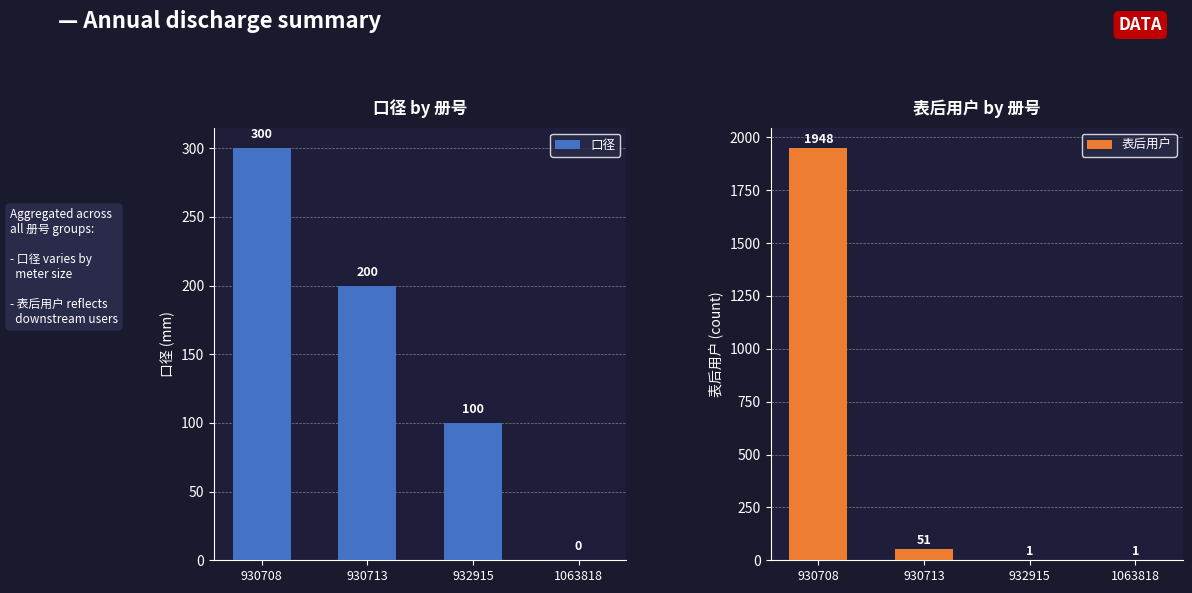

Where is 口径 nearest to the value 150?

930713